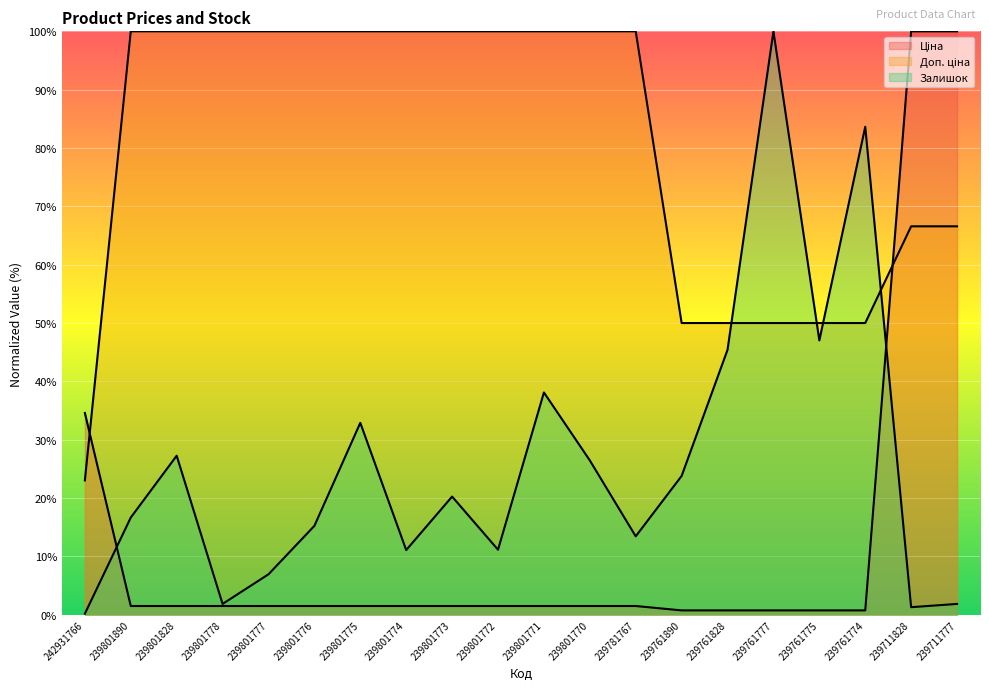

What is the greatest value displayed?

100.0